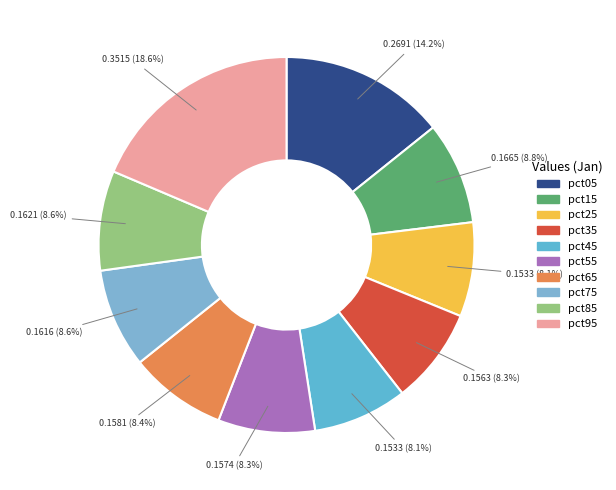

How many slices are in this pie chart?

10